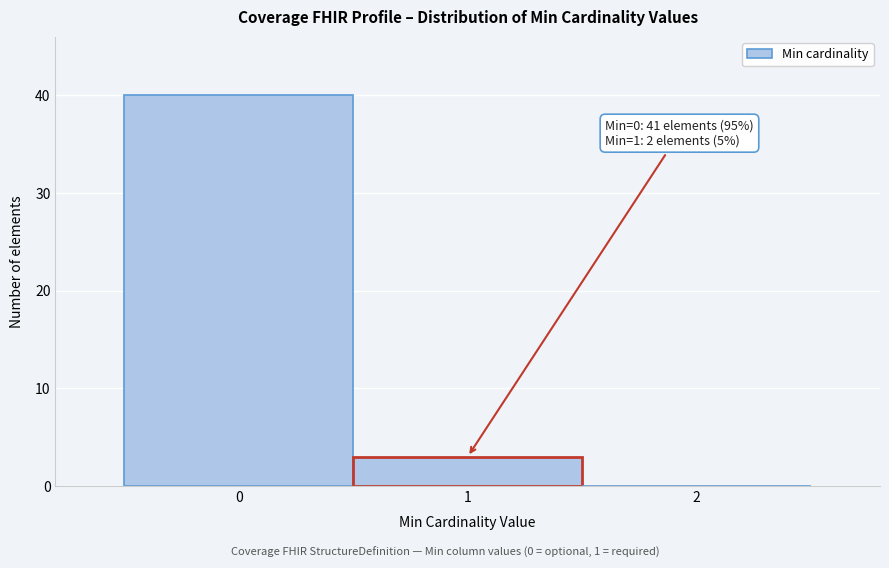

Over which range of the x-axis is the bar tallest?

-0.5 to 0.5